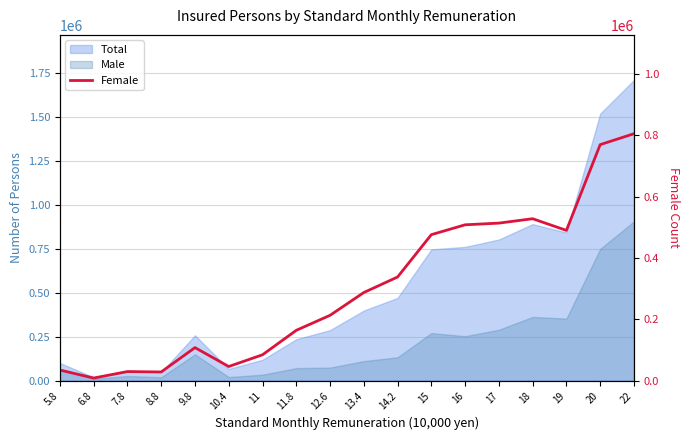

The value at 11.8 is 164380. True or false?

True